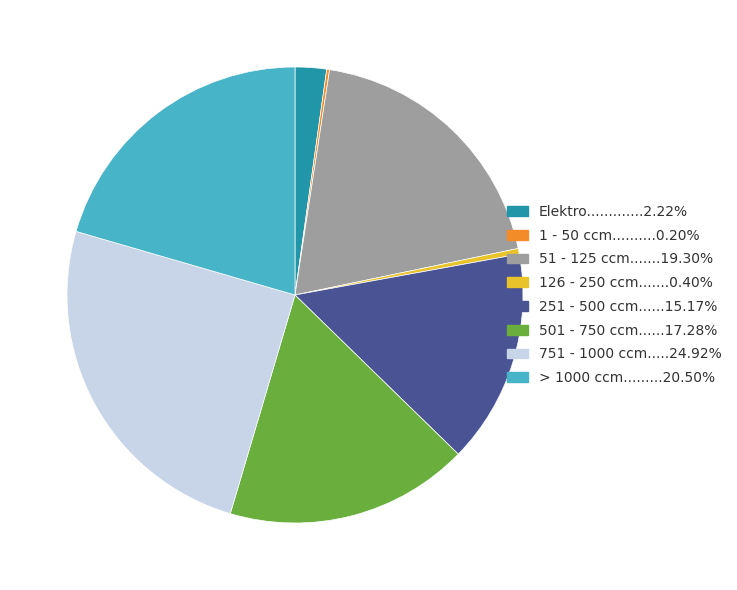

Does any single category account for the majority?

No